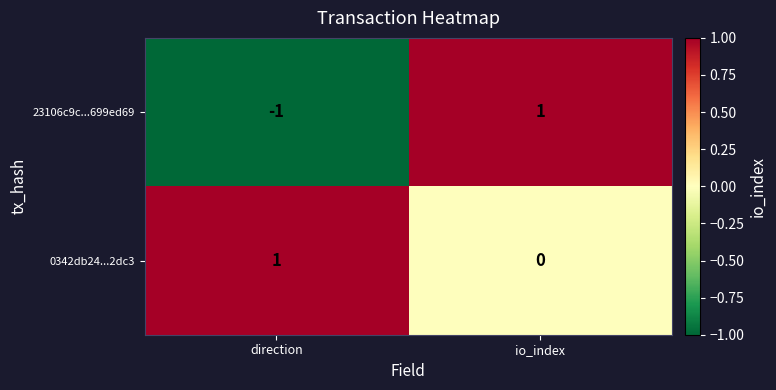

Which series changed the most between direction and io_index?

23106c9c...699ed69